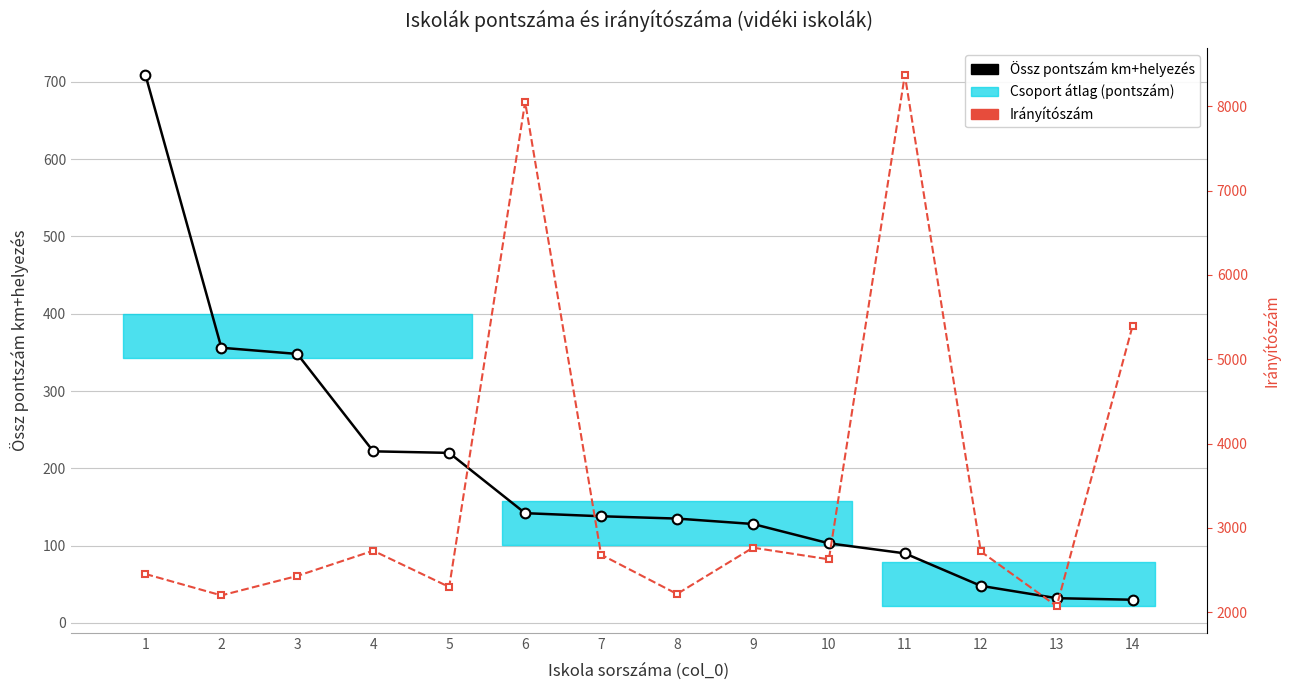

Reading right to left, list all the values displayed in this chart.

Össz pontszám km+helyezés: 14=30	13=32	12=48	11=90	10=103	9=128	8=135	7=138	6=142	5=220	4=222	3=348	2=356	1=709
Irányítószám: 14=5400	13=2072	12=2721	11=8372	10=2628	9=2766	8=2217	7=2683	6=8052	5=2300	4=2730	3=2431	2=2200	1=2454